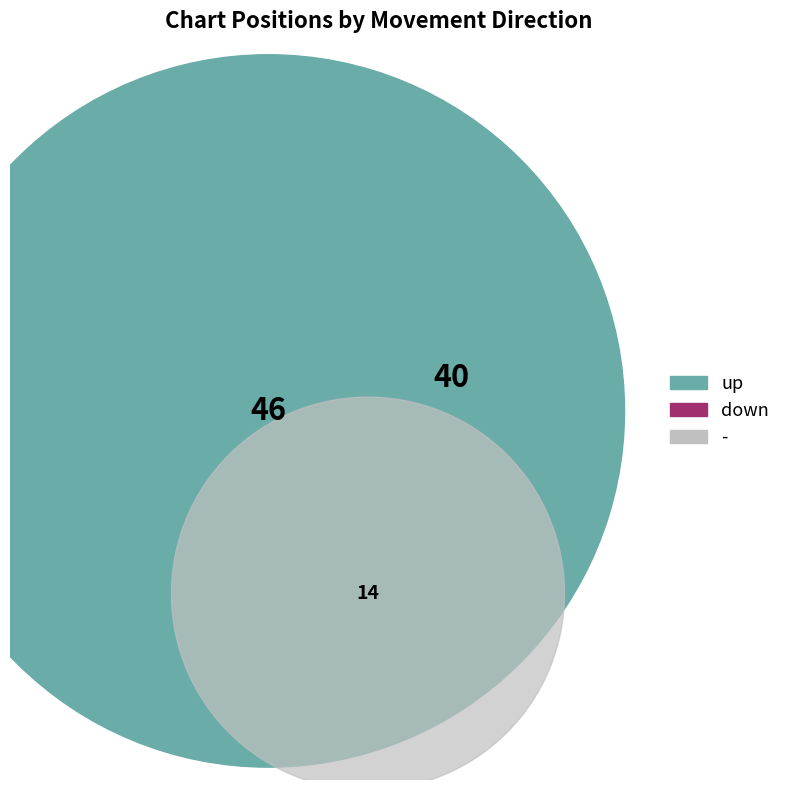

Combined, do up and - account for over 50%?

Yes